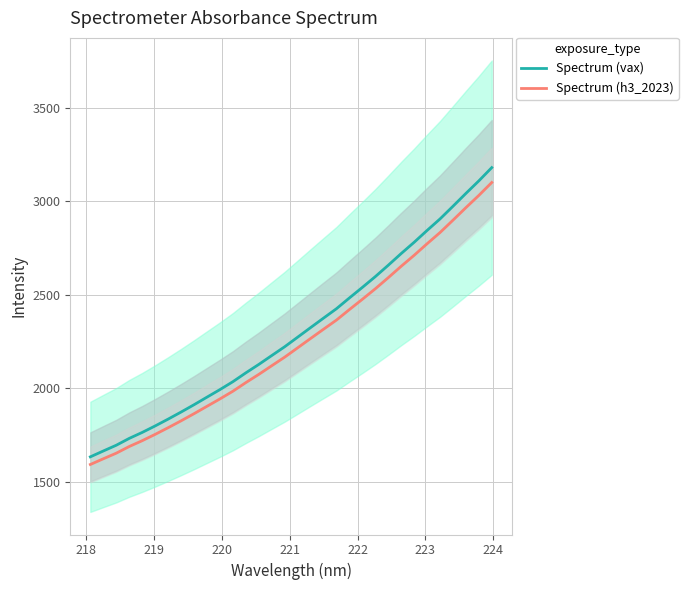

Reading left to right, transcribe all the data shown in this chart.

Spectrum (vax): 1634.9	1666.1	1696.8	1733.3	1765.2	1799.9	1836.3	1874.1	1913.2	1953.7	1994.0	2036.3	2083.5	2128.5	2175.9	2222.9	2274.0	2325.1	2375.9	2426.2	2483.7	2540.0	2597.5	2658.3	2720.8	2780.8	2844.1	2905.4	2973.1	3041.8	3108.7	3179.6
Spectrum (h3_2023): 1594.0	1624.4	1654.4	1690.0	1721.1	1754.9	1790.4	1827.2	1865.3	1904.8	1944.2	1985.4	2031.4	2075.3	2121.5	2167.4	2217.1	2267.0	2316.5	2365.5	2421.6	2476.5	2532.5	2591.8	2652.7	2711.3	2773.0	2832.8	2898.8	2965.7	3031.0	3100.1